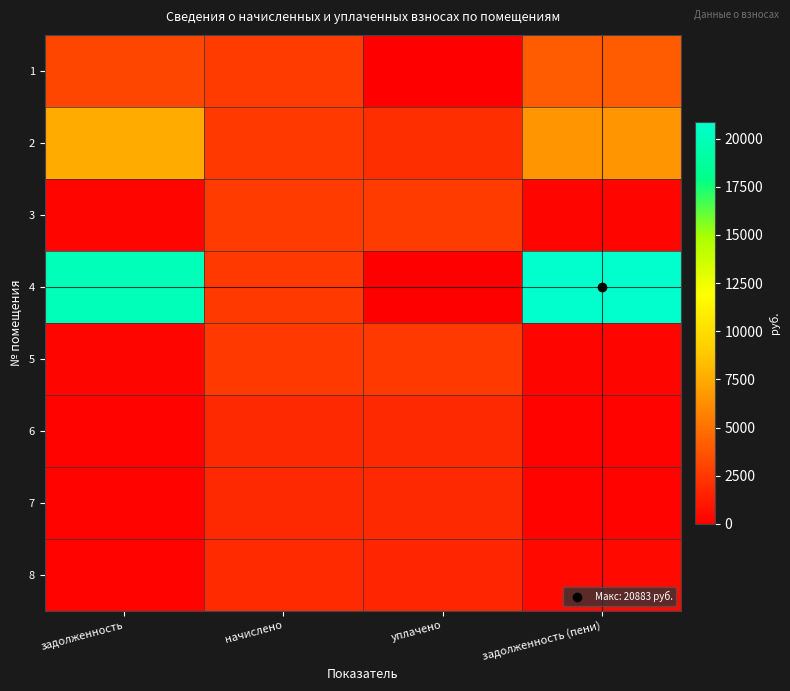

At how many categories does at least one series exceed 19287?

2